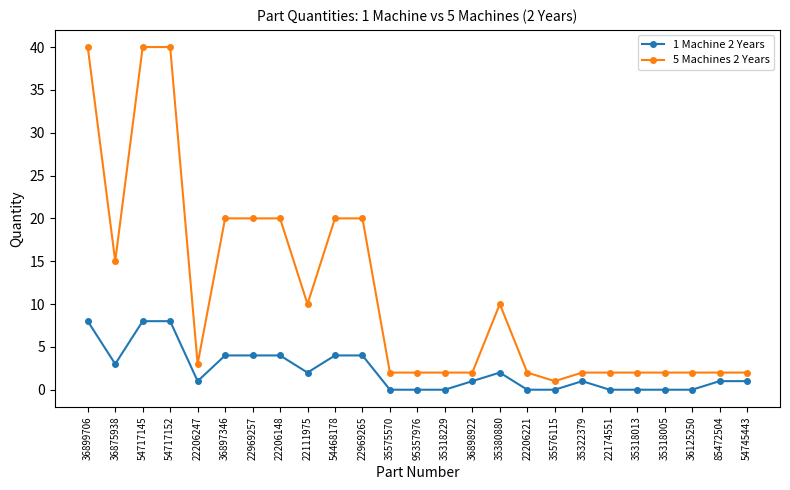

What is the difference between the highest and lowest values at 36875938?

12